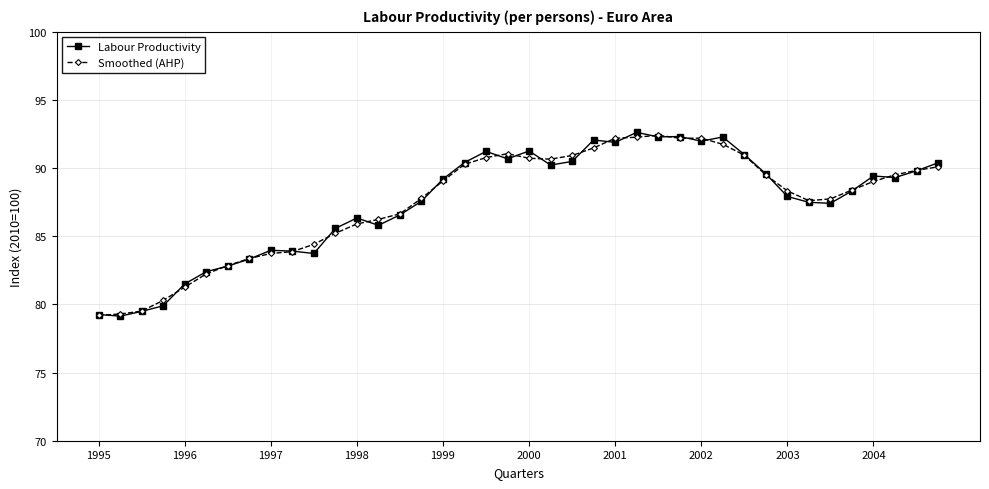

True or false: Labour Productivity has more than 0 points higher than both neighbors.

True